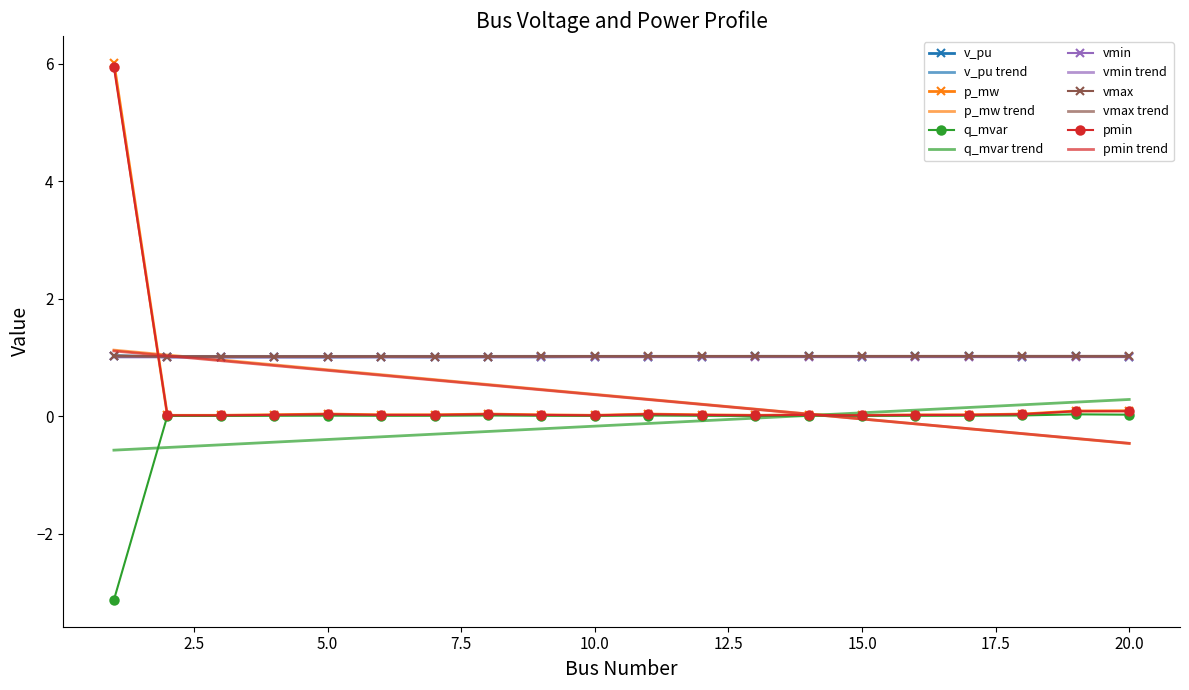

Which series has the largest range (max minus min)?

p_mw